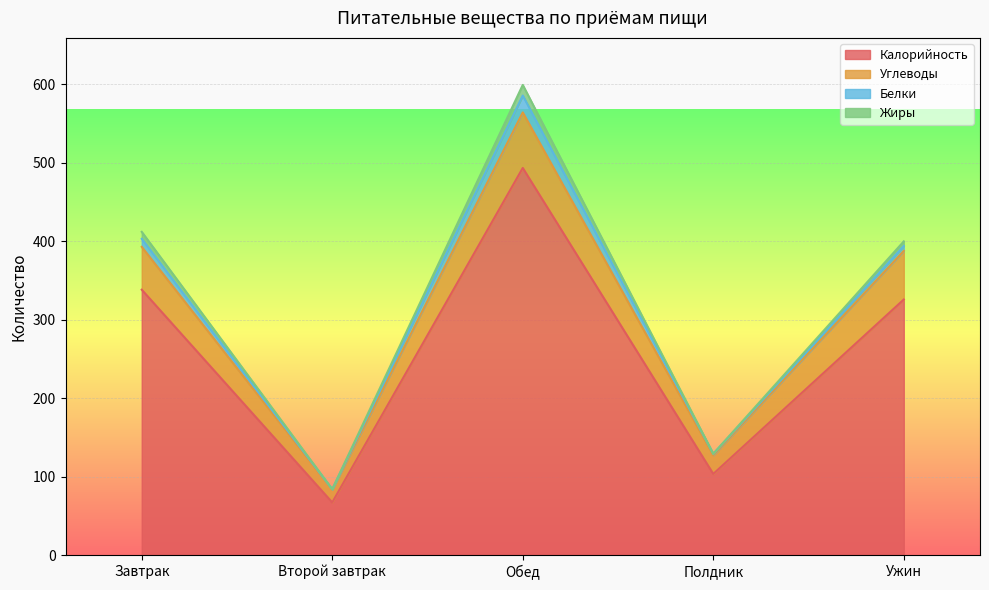

What is the highest value of the Калорийность series?

493.3